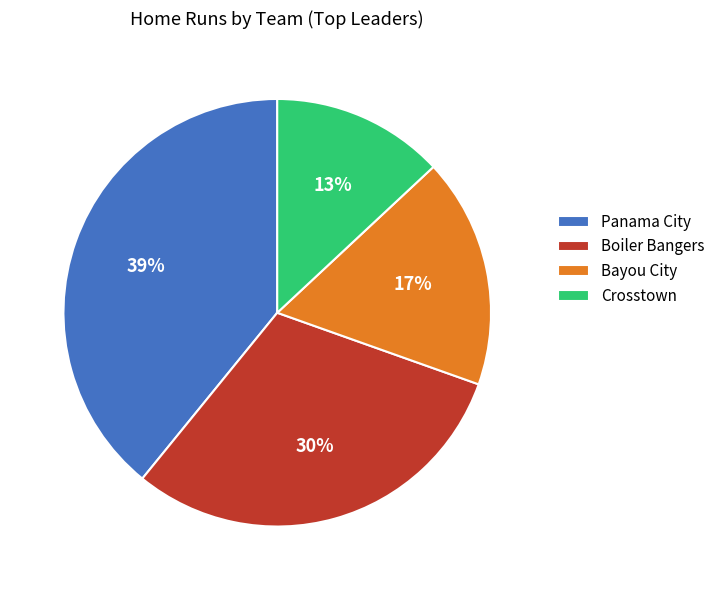

To the nearest percent, what is the difference between the largest and smallest slice percentages?

26%